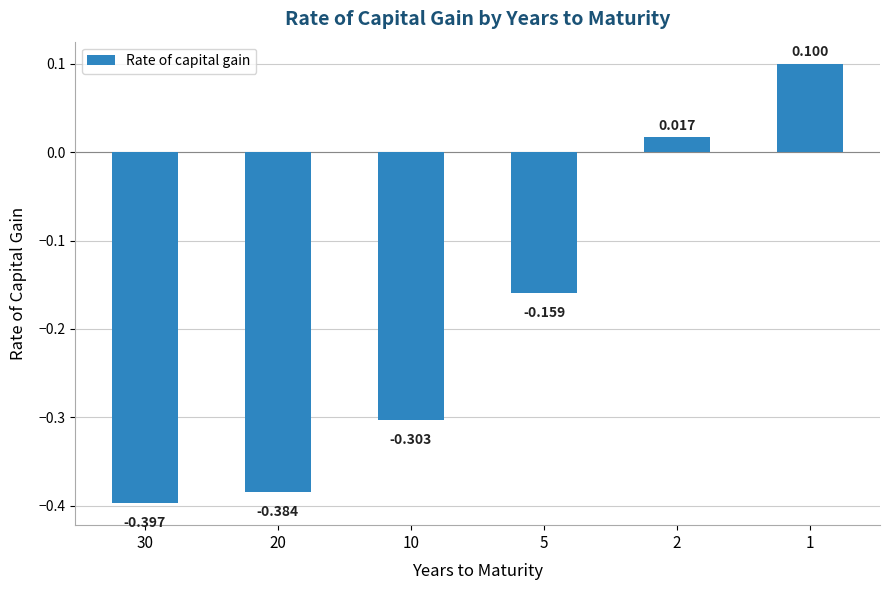

What is the value of the 3rd bar from the left?

-0.3